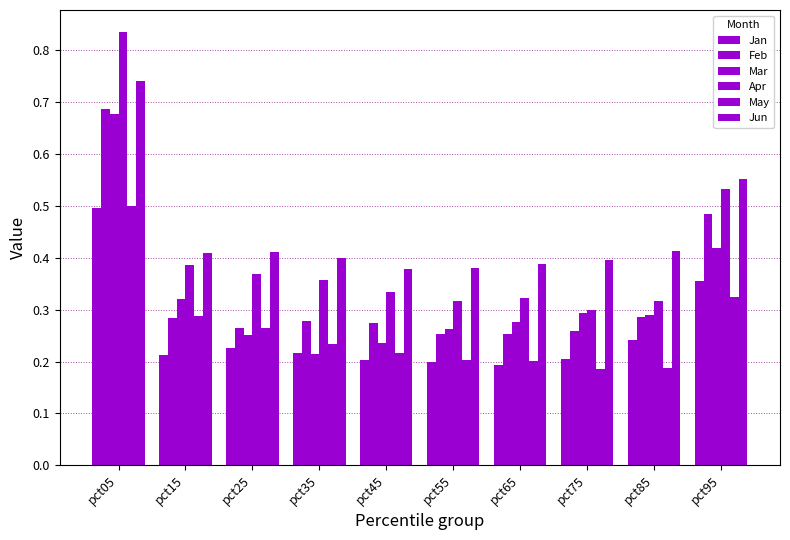

How many distinct data groups are displayed?

6